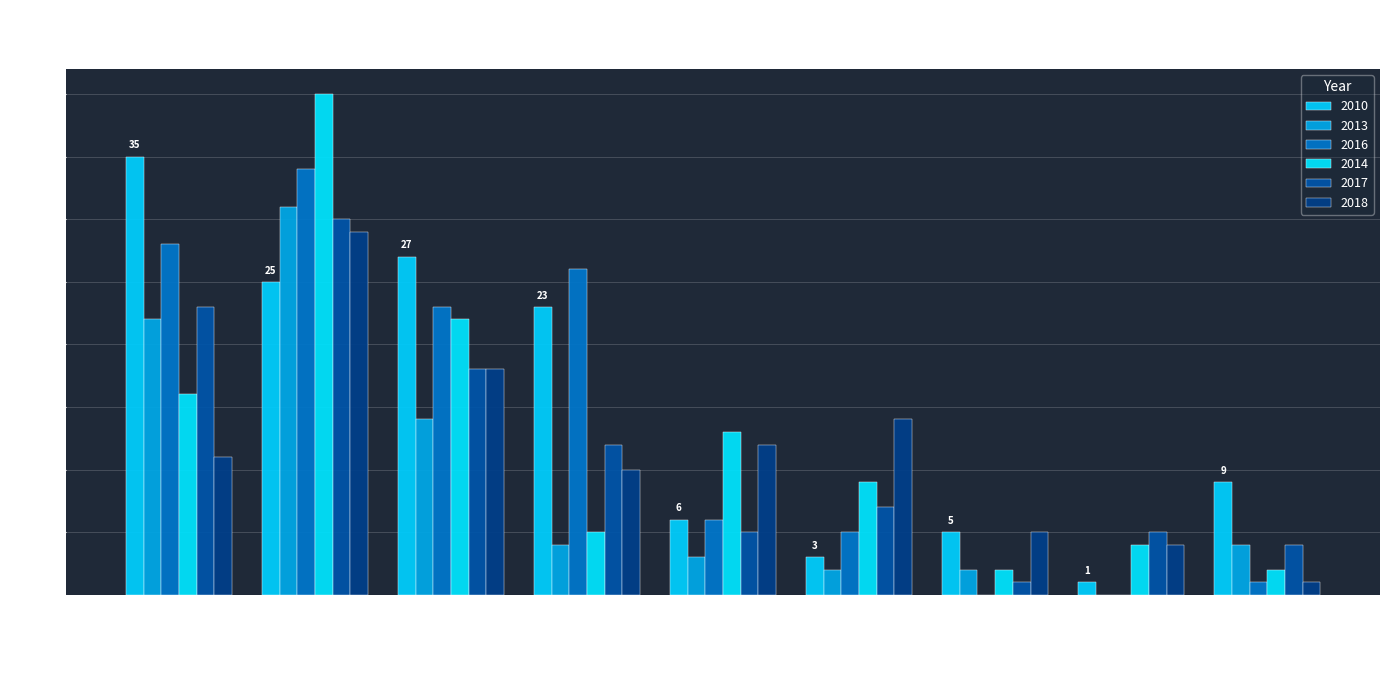

At how many categories does at least one series exceed 39?

1